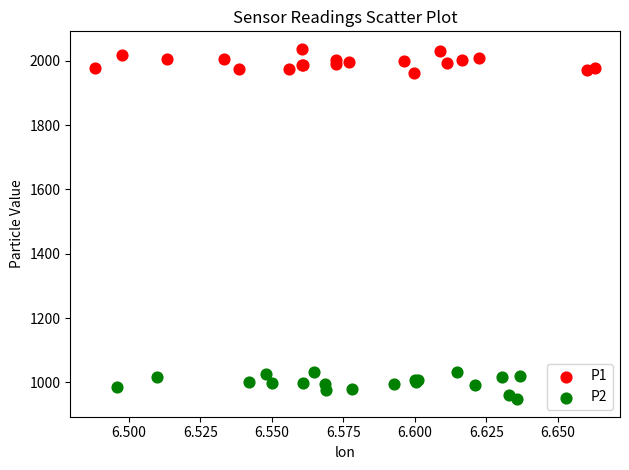

Which series reaches the maximum Y coordinate?

P1